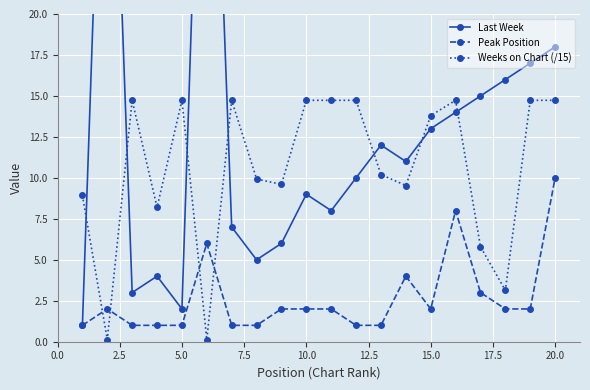

What is the maximum value for Weeks on Chart (/15)?

14.7